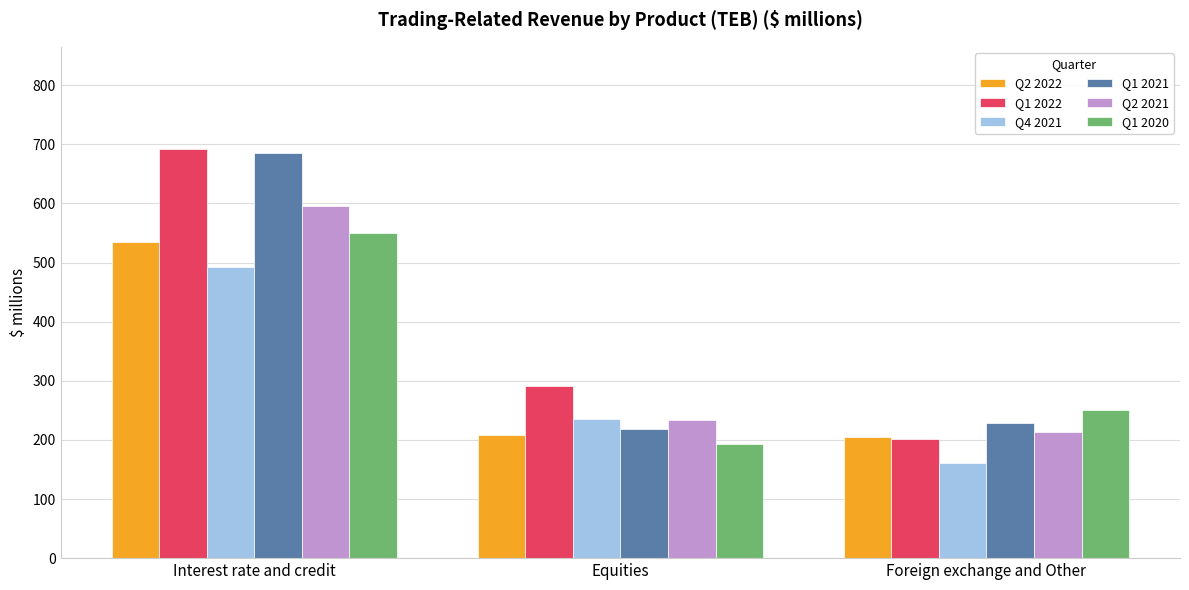

What value does the Q1 2022 series have at Equities, to the nearest 5?

290